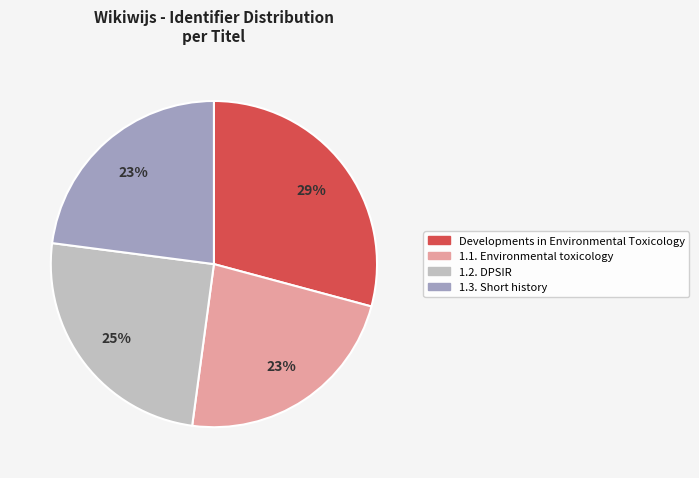

The 1.2. DPSIR slice represents 17% of the pie. True or false?

False